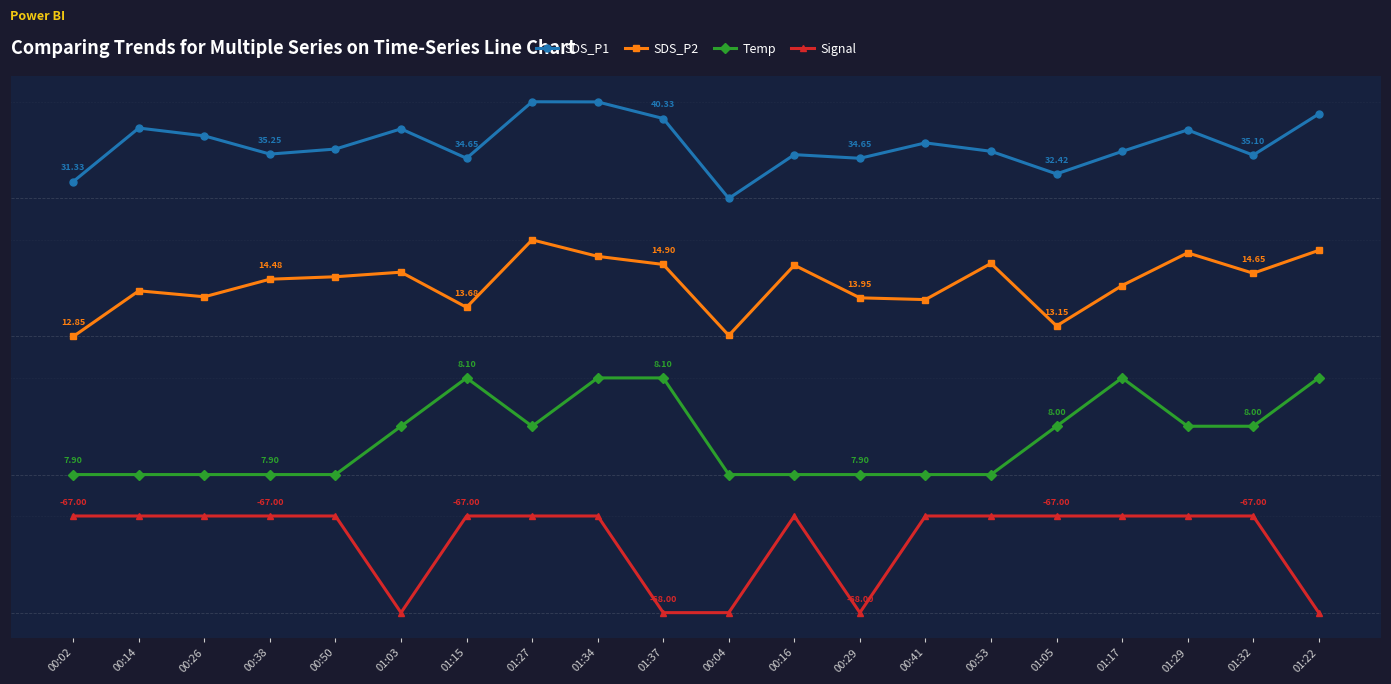

Which series has the widest spread of values?

SDS_P1